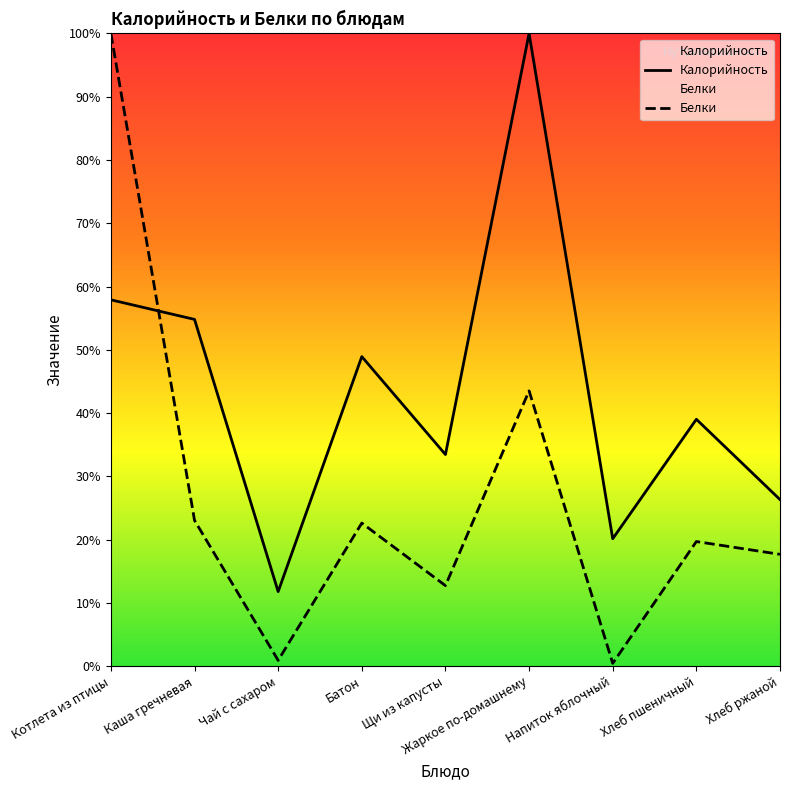

What is the label of the 6th point from the left?

Жаркое по-домашнему